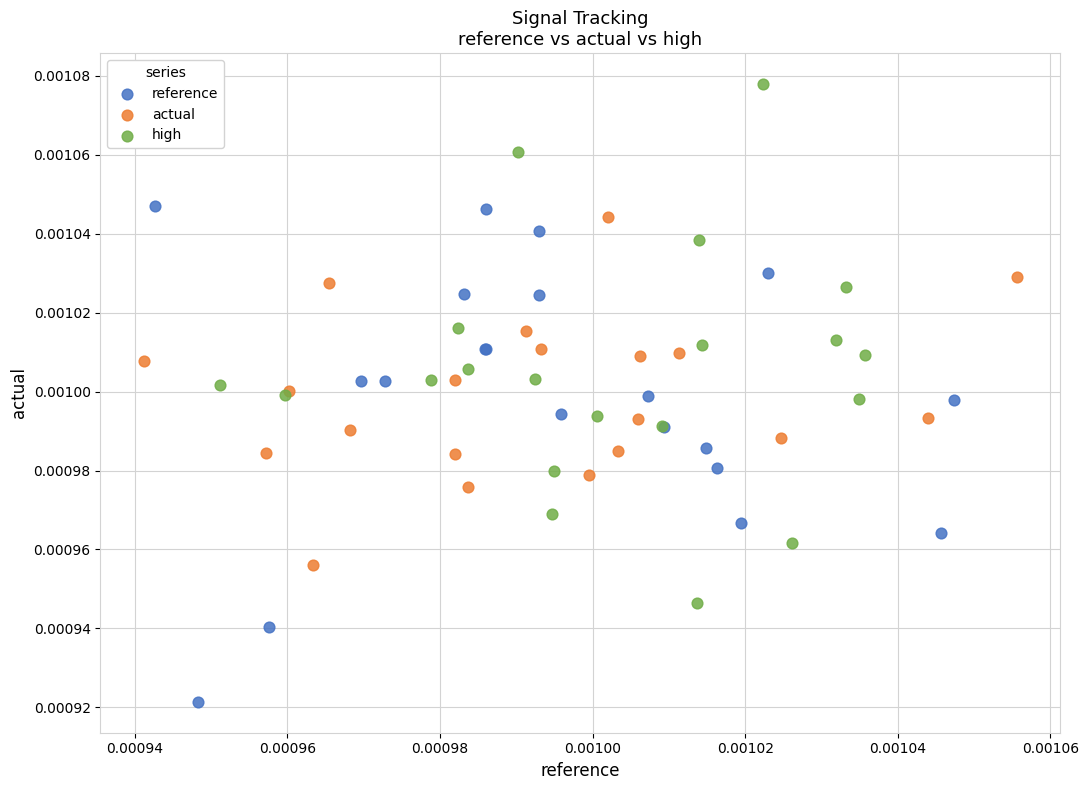

Which series has the widest spread of Y values?

high